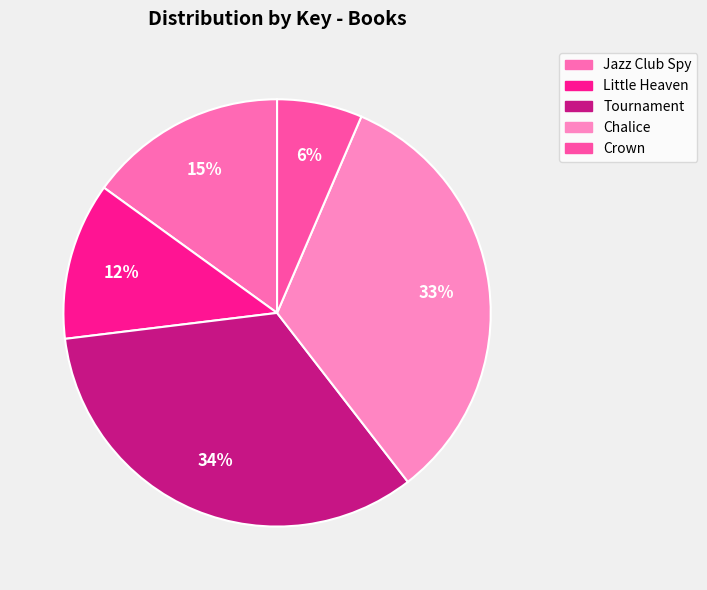

How many segments does this pie chart have?

5